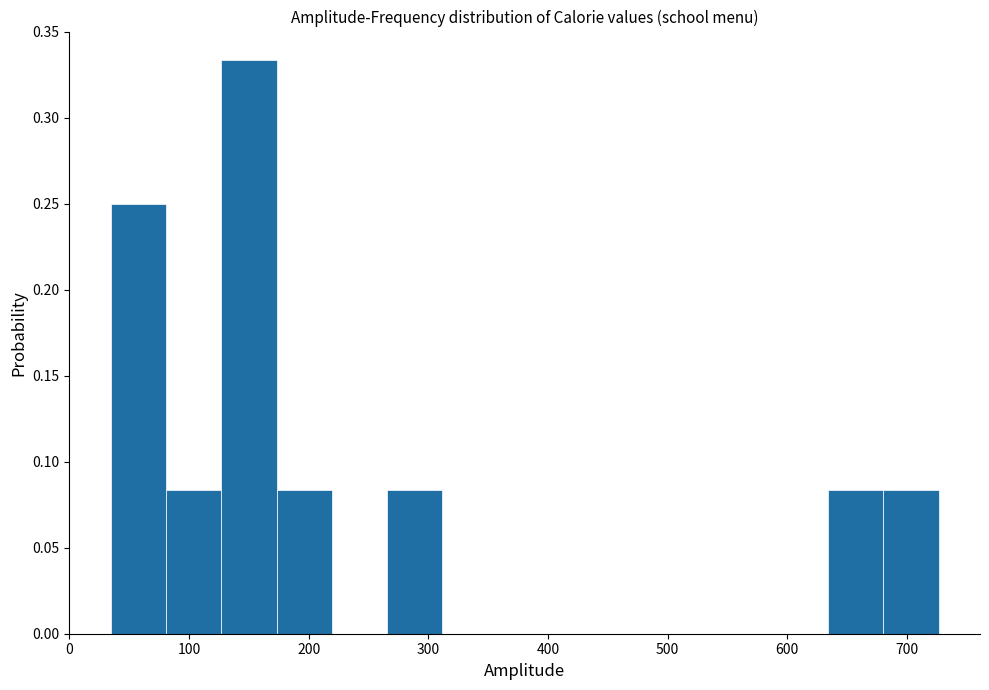

What is the height of the bar covering 630 to 680 on the x-axis? Neither the bar edges nor the heights are printed on the chart, so give them approximately, as read against the axes.

0.085